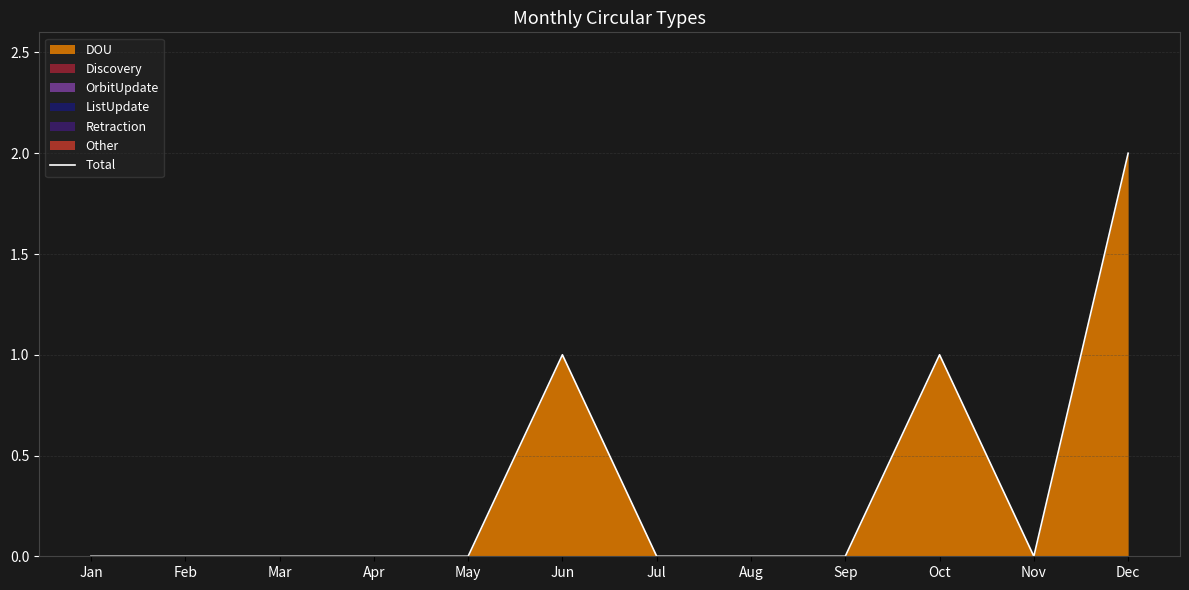

True or false: there are more than 2 points higher than both neighbors.

False